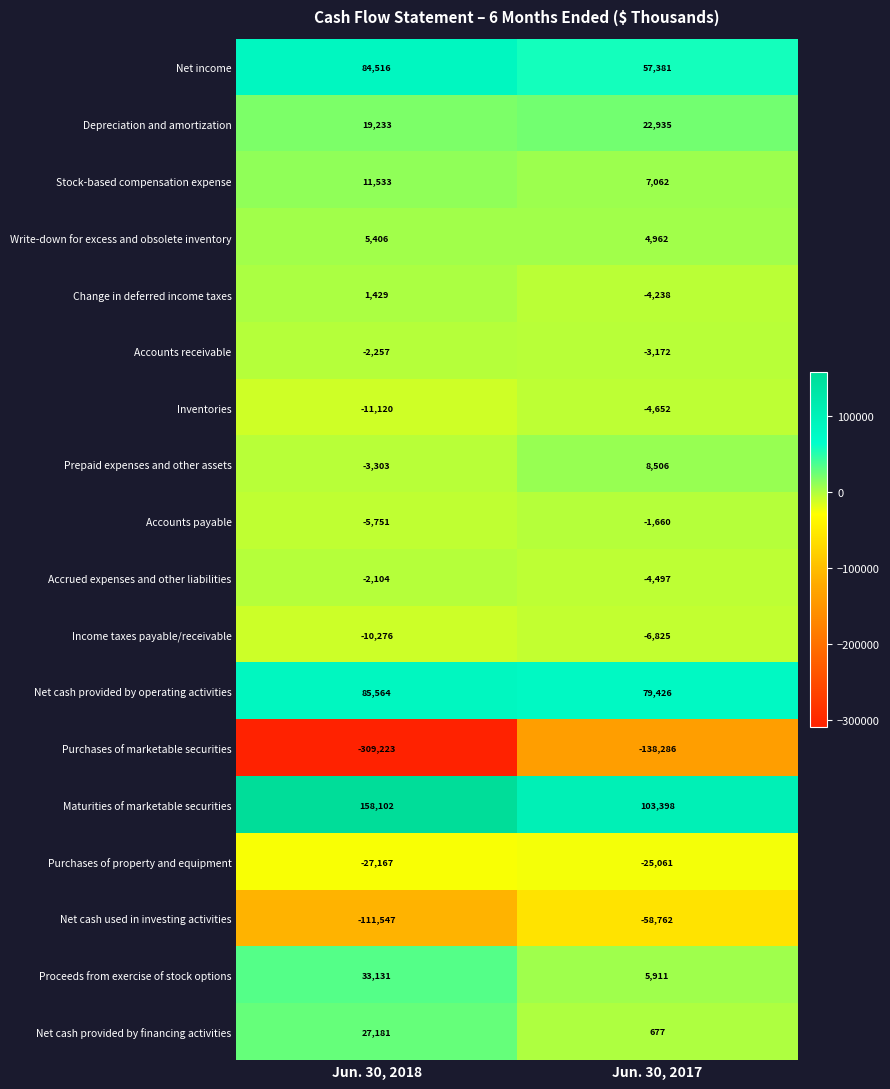

Which series has the largest total across all categories?

Maturities of marketable securities